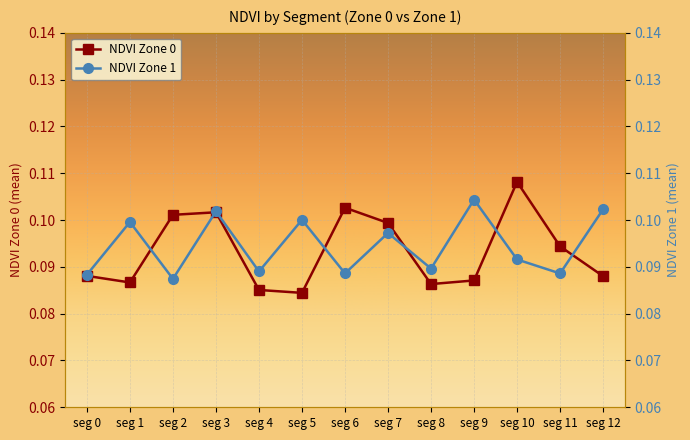

True or false: NDVI Zone 1 and NDVI Zone 0 cross at least once.

True